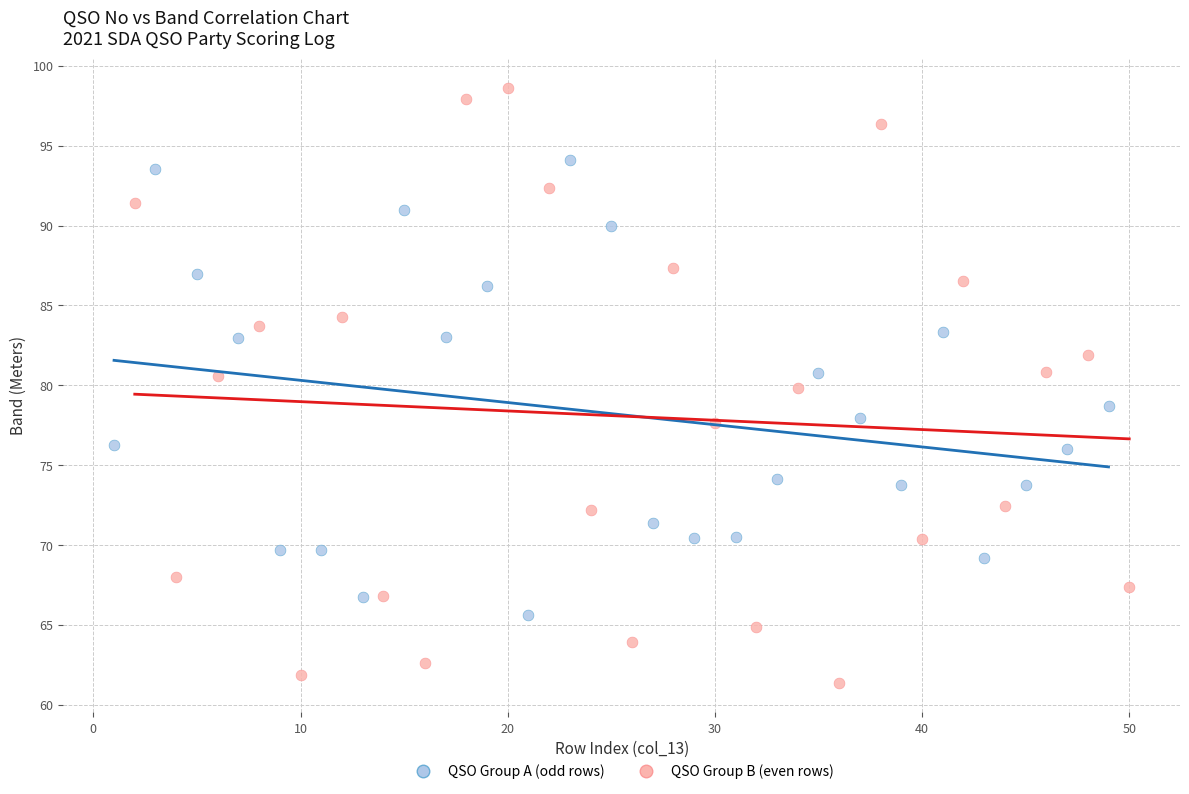

Which series reaches the minimum Y coordinate?

QSO Group B (even rows)